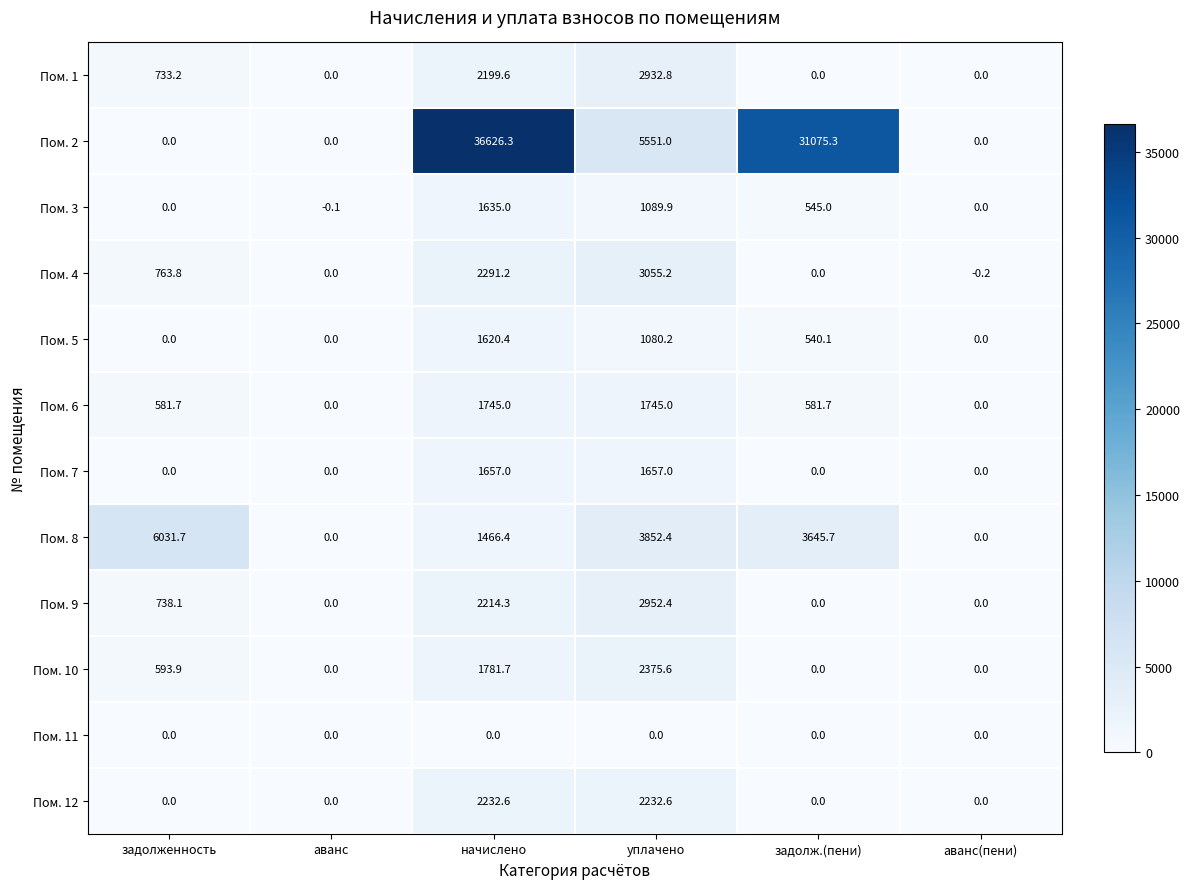

The value of Пом. 12 at задолженность is 862.0. True or false?

False